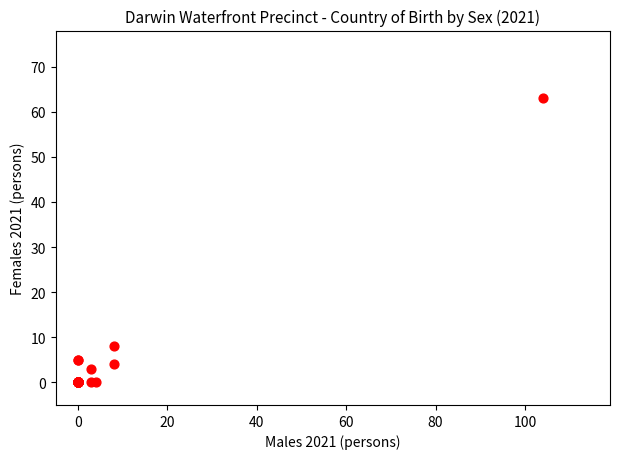

What Y value in the scatter plot is closest to 31?

8